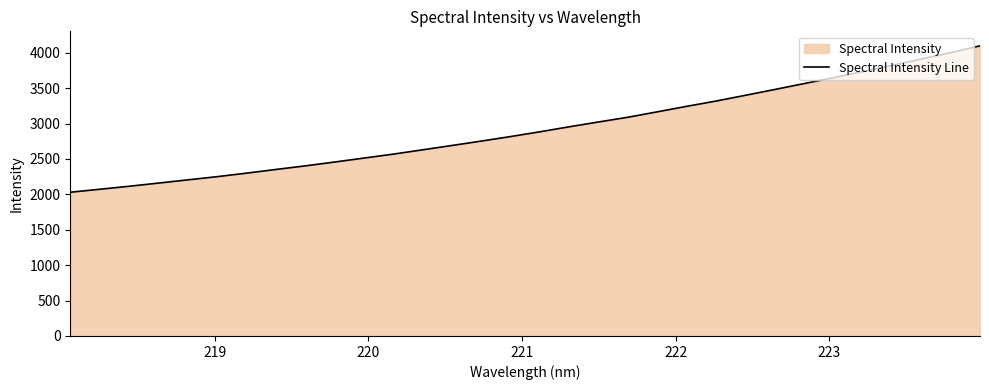

What is the difference between the maximum and minimum values?

2067.7